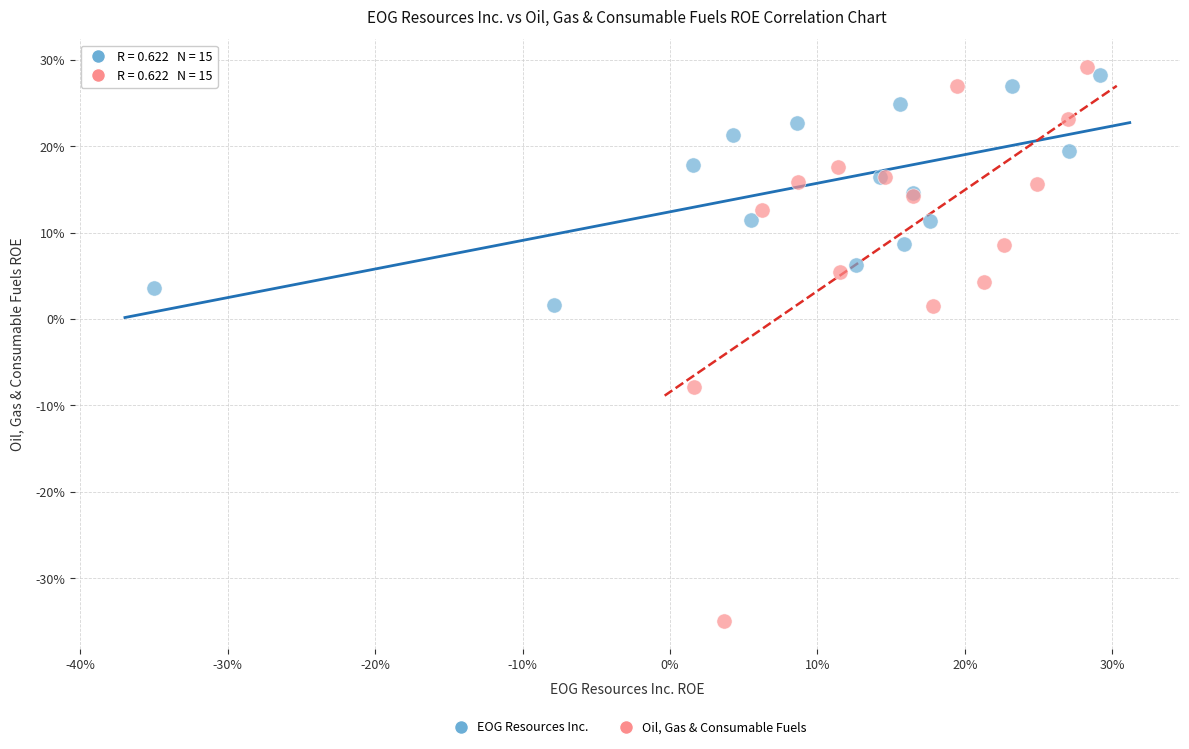

What are all the series names shown in the legend?

EOG Resources Inc., Oil, Gas & Consumable Fuels